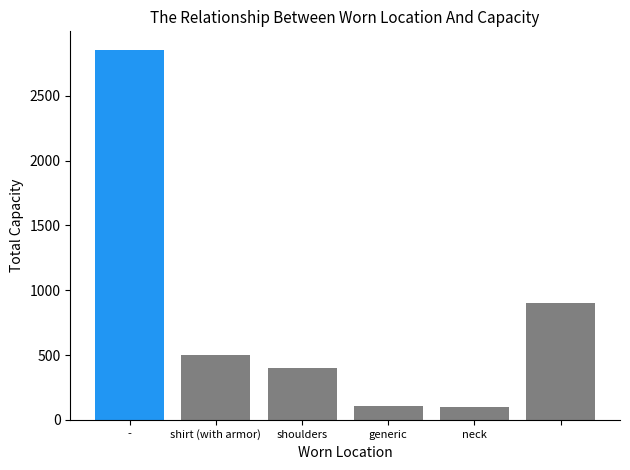

What is the greatest value displayed?

2855